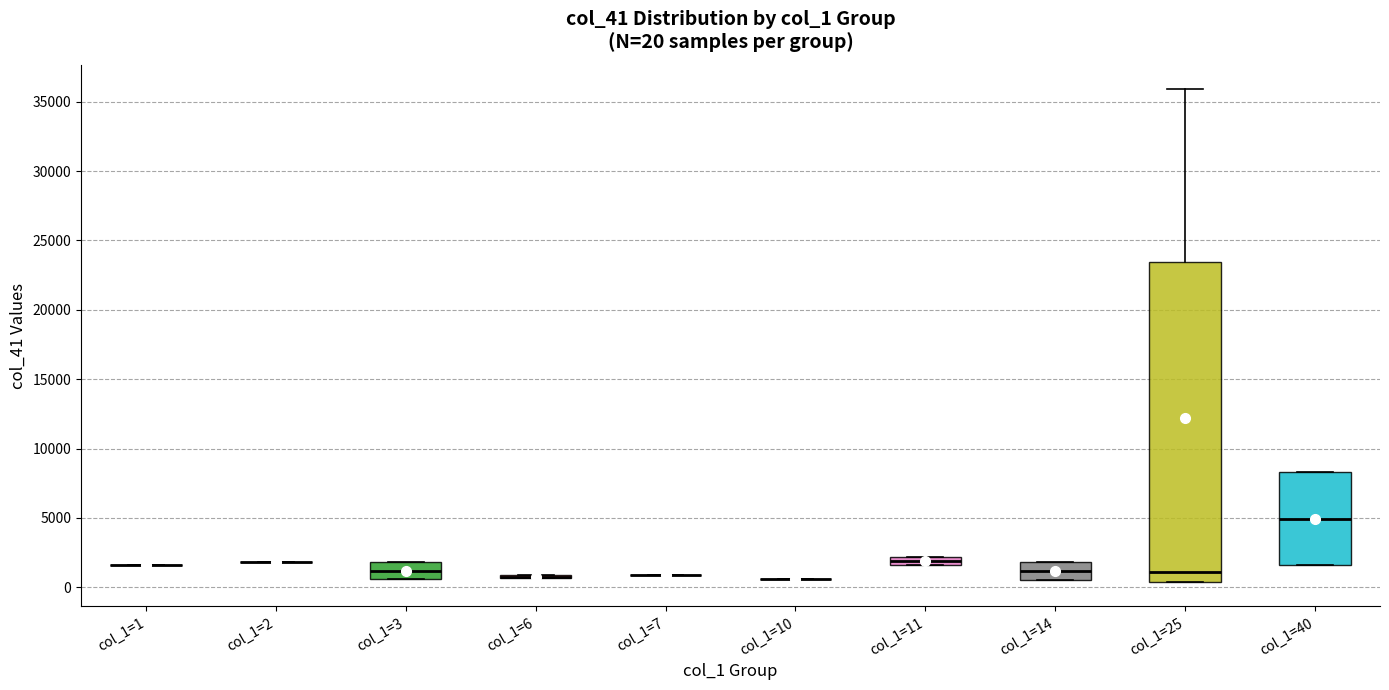

Comparing the boxes themselves (not the whiskers), which one is the tallest?

col_1=25